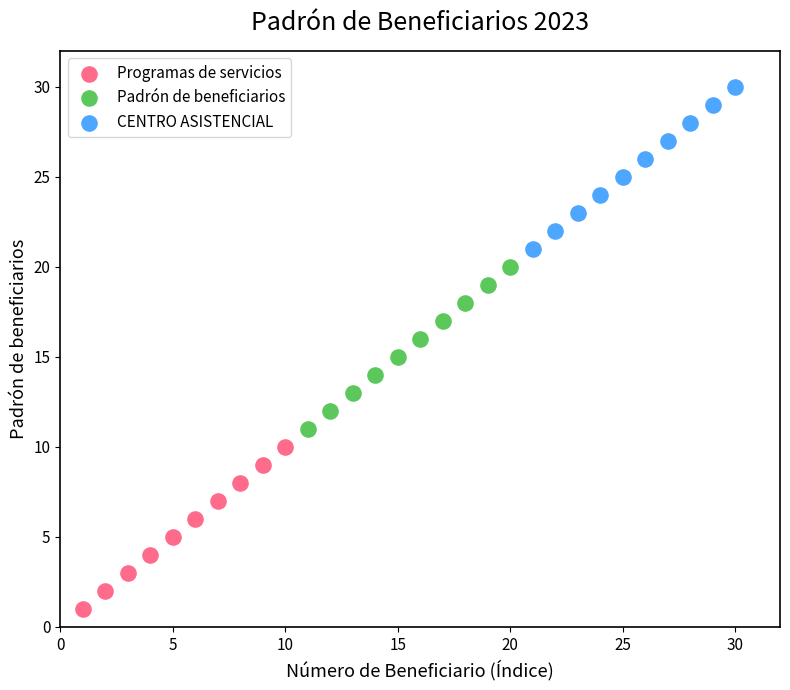

Which series reaches the minimum Y coordinate?

Programas de servicios